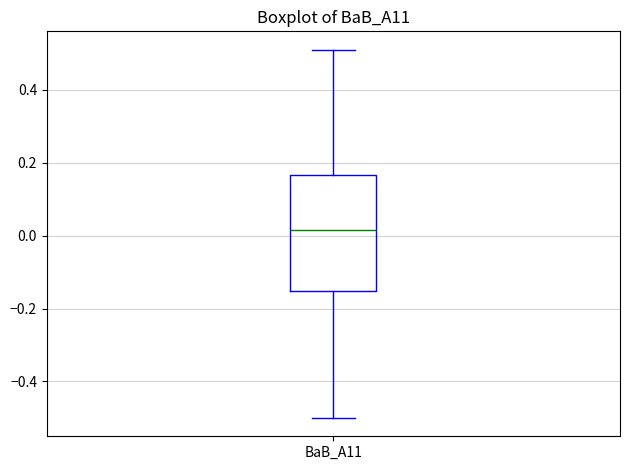

Transcribe this box plot: give where the median line is, the range the box spans, and where the two whiskers end, as read against the y-axis. The values are not printed on the chart, so give them approximately, as read against the axis.

median 0.02, box -0.16 to 0.16, whiskers -0.50 to 0.52